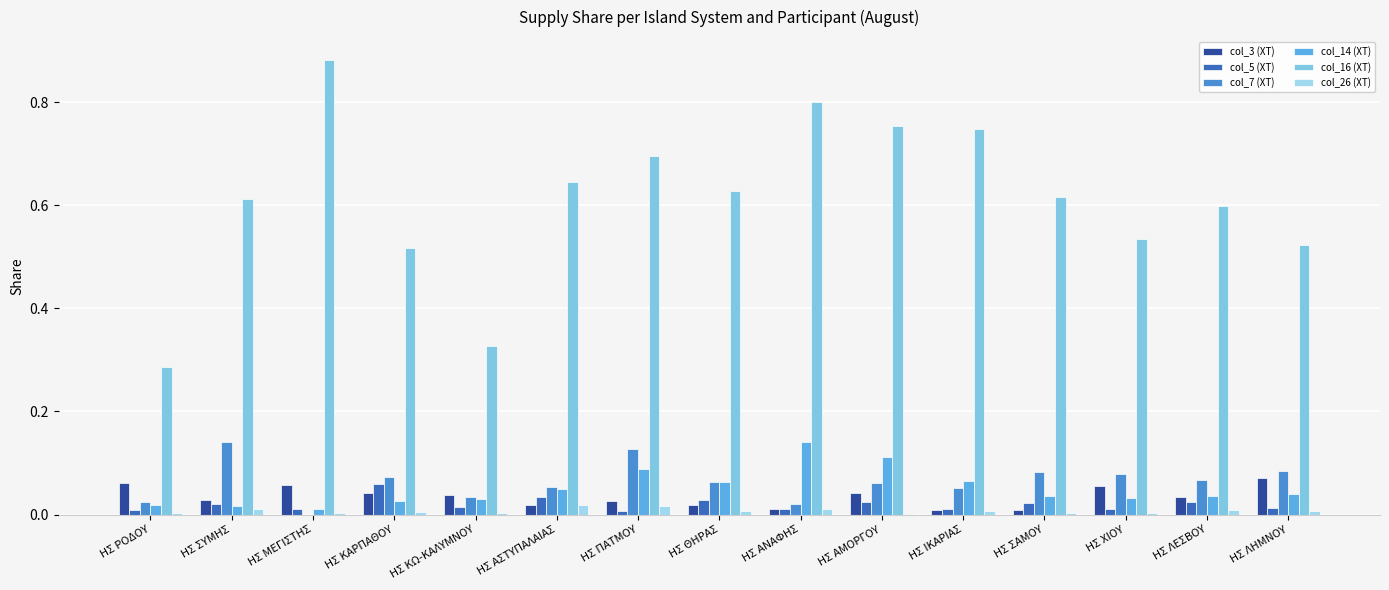

Are the bars horizontal?

No